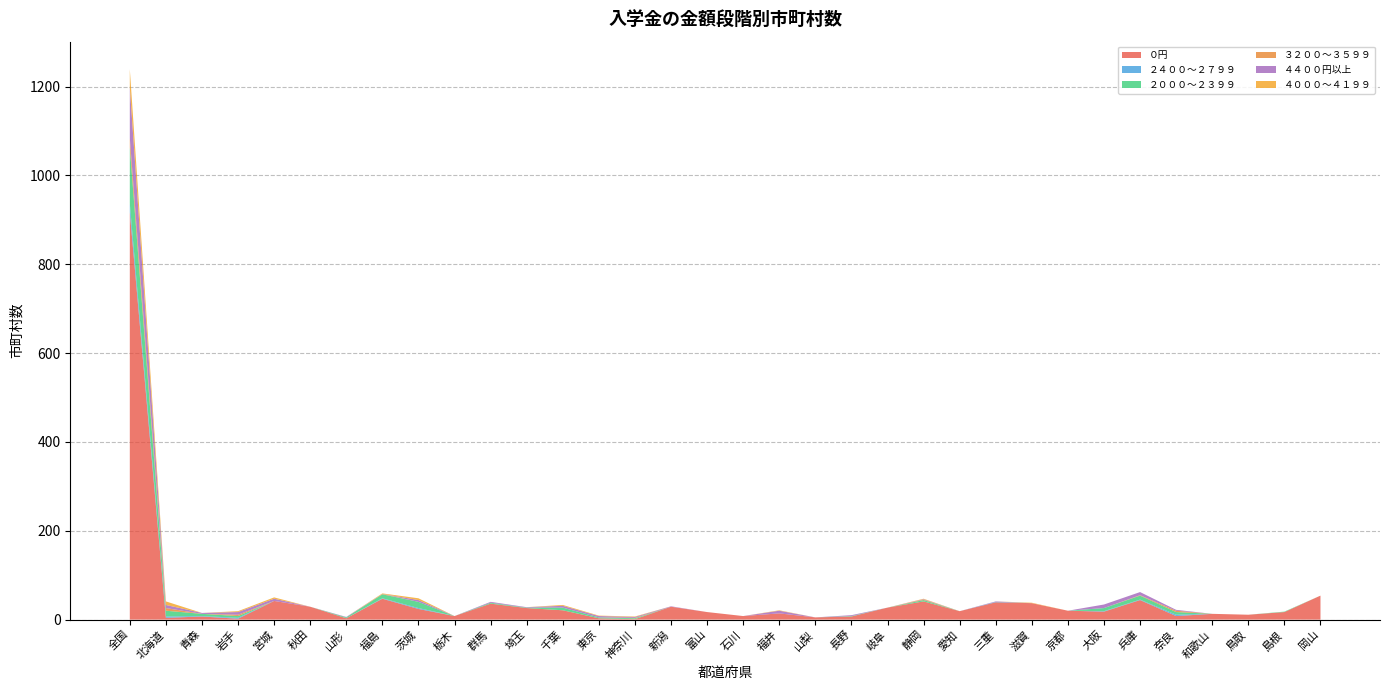

Reading right to left, transcribe all the data shown in this chart.

０円: 54	17	11	13	8	44	18	20	37	39	19	41	27	7	5	14	8	17	29	1	3	21	26	36	8	24	47	3	29	42	2	7	4	917
２４００～２７９９: 0	0	0	0	3	1	1	0	0	1	0	0	0	0	0	0	0	0	0	0	0	0	0	0	0	2	1	0	0	0	2	1	3	19
２０００～２３９９: 0	1	0	0	6	9	7	0	0	0	0	3	0	1	0	0	0	0	0	2	2	6	1	2	0	14	9	2	0	0	4	5	13	127
３２００～３５９９: 0	0	0	0	3	1	0	0	0	0	0	1	0	0	0	0	0	0	0	1	0	0	0	0	0	0	1	0	0	0	3	0	6	21
４４００円以上: 0	0	0	0	2	7	8	0	0	1	0	1	0	2	0	6	0	0	1	2	3	4	1	2	0	4	0	1	0	5	6	2	7	114
４０００～４１９９: 0	0	0	0	0	0	0	0	1	0	0	1	0	0	0	1	0	0	0	1	1	2	0	0	0	4	1	0	0	3	2	0	8	41